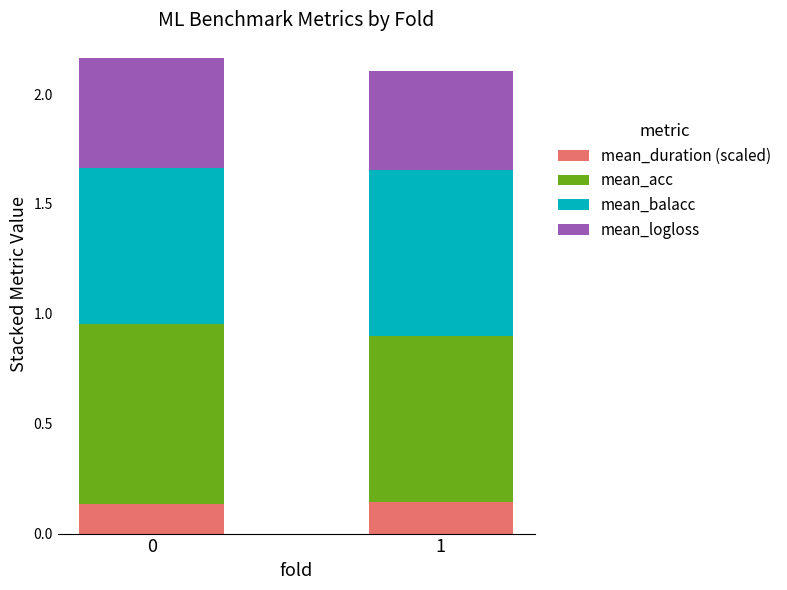

What is the total value across all series at 1?

2.1